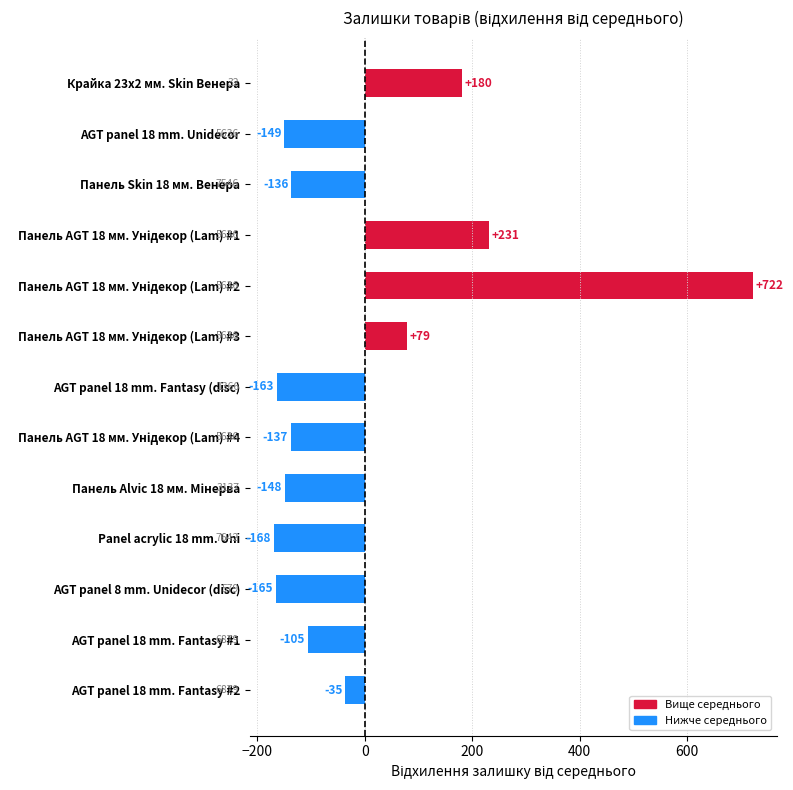

How many bars are there in total?

13